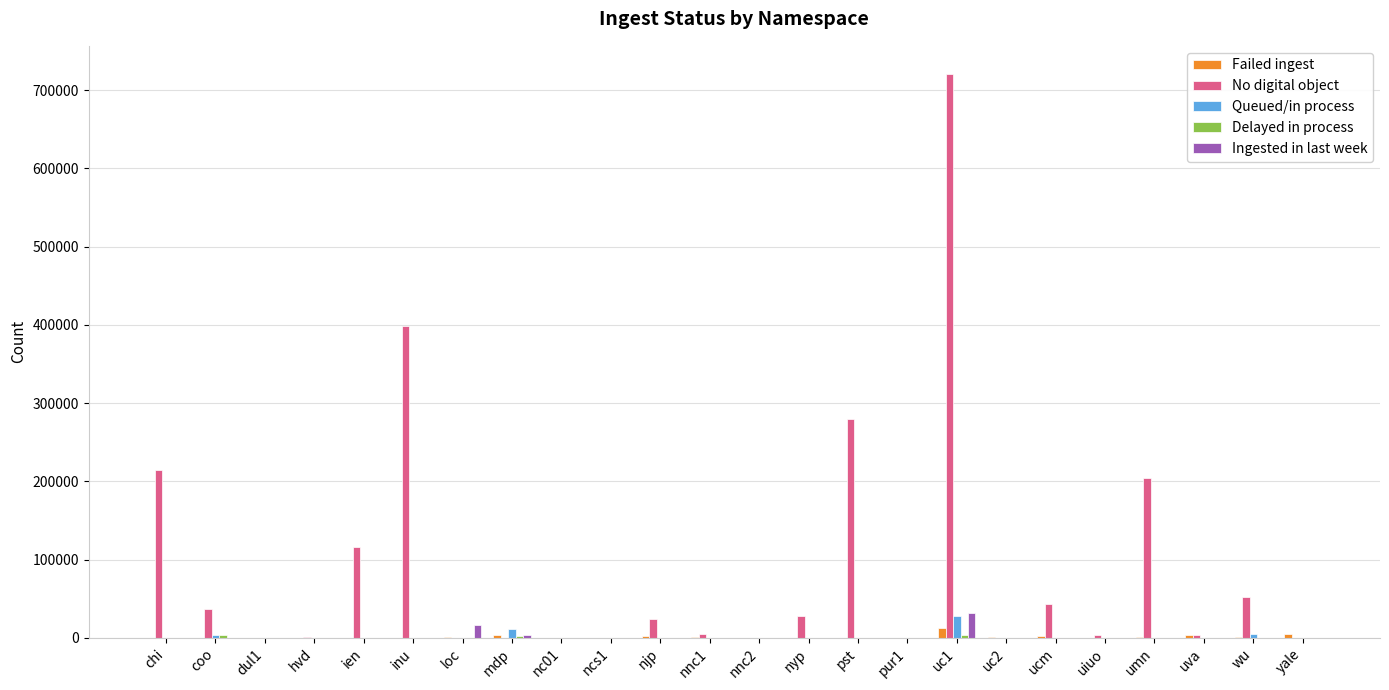

At which category is the sum across all series the highest?

uc1